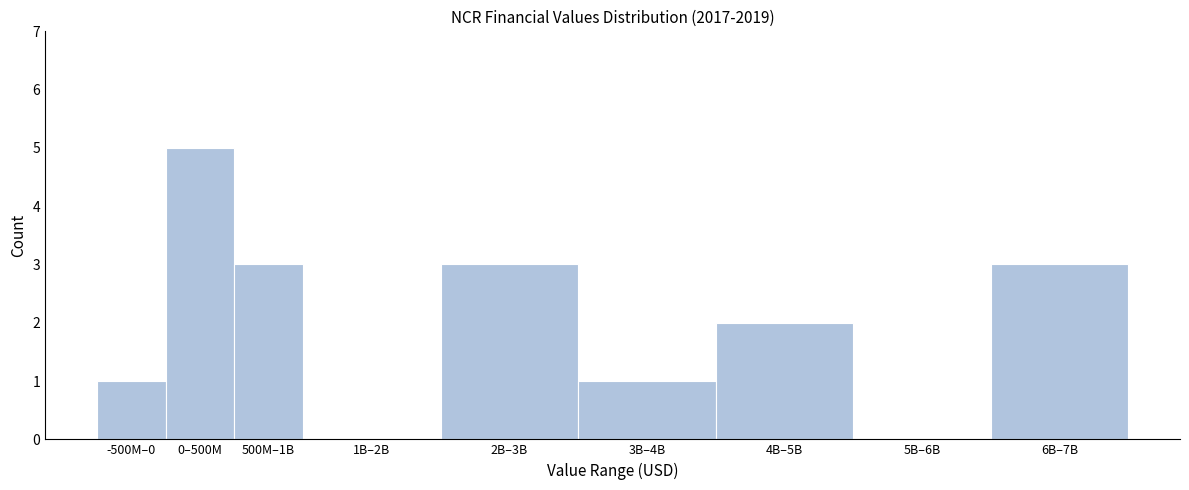

Reading right to left, list all the values displayed in this chart.

6B–7B=3	5B–6B=0	4B–5B=2	3B–4B=1	2B–3B=3	1B–2B=0	500M–1B=3	0–500M=5	-500M–0=1